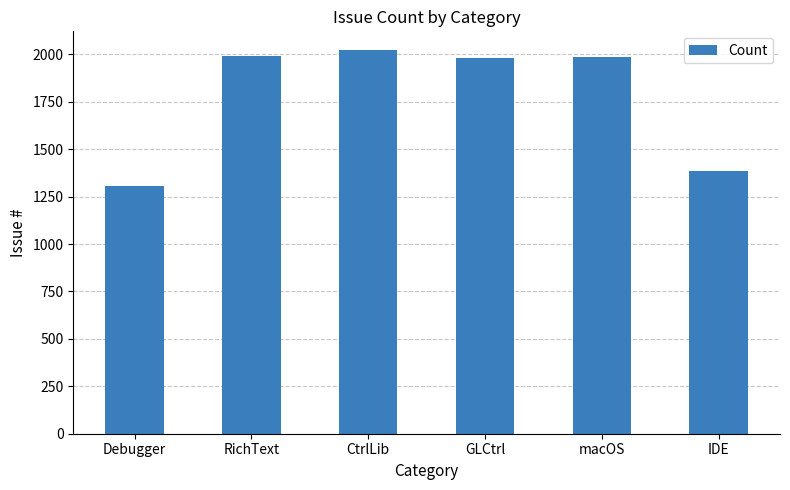

What is the greatest value displayed?

2020